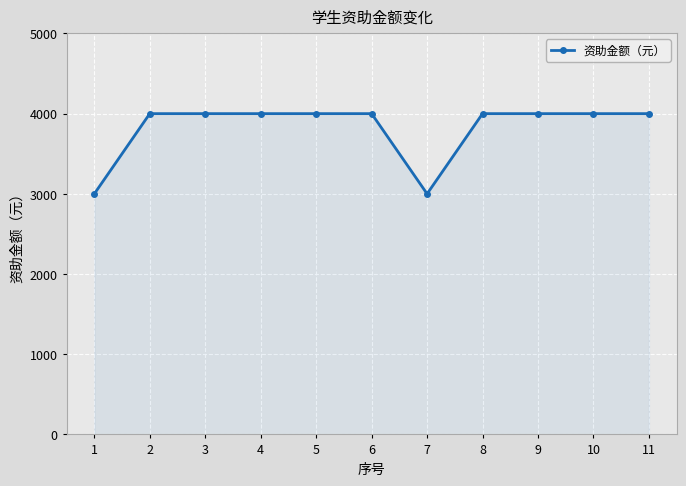

What is the ratio of the value at 5 to the value at 9?

1.0